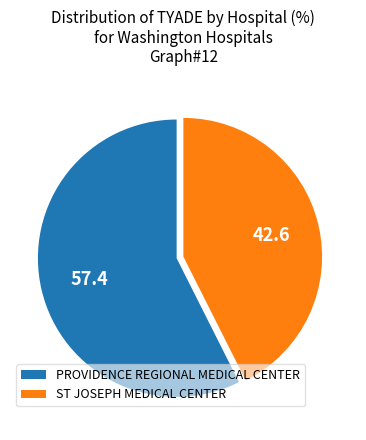

What is the smallest slice in the pie chart?

ST JOSEPH MEDICAL CENTER